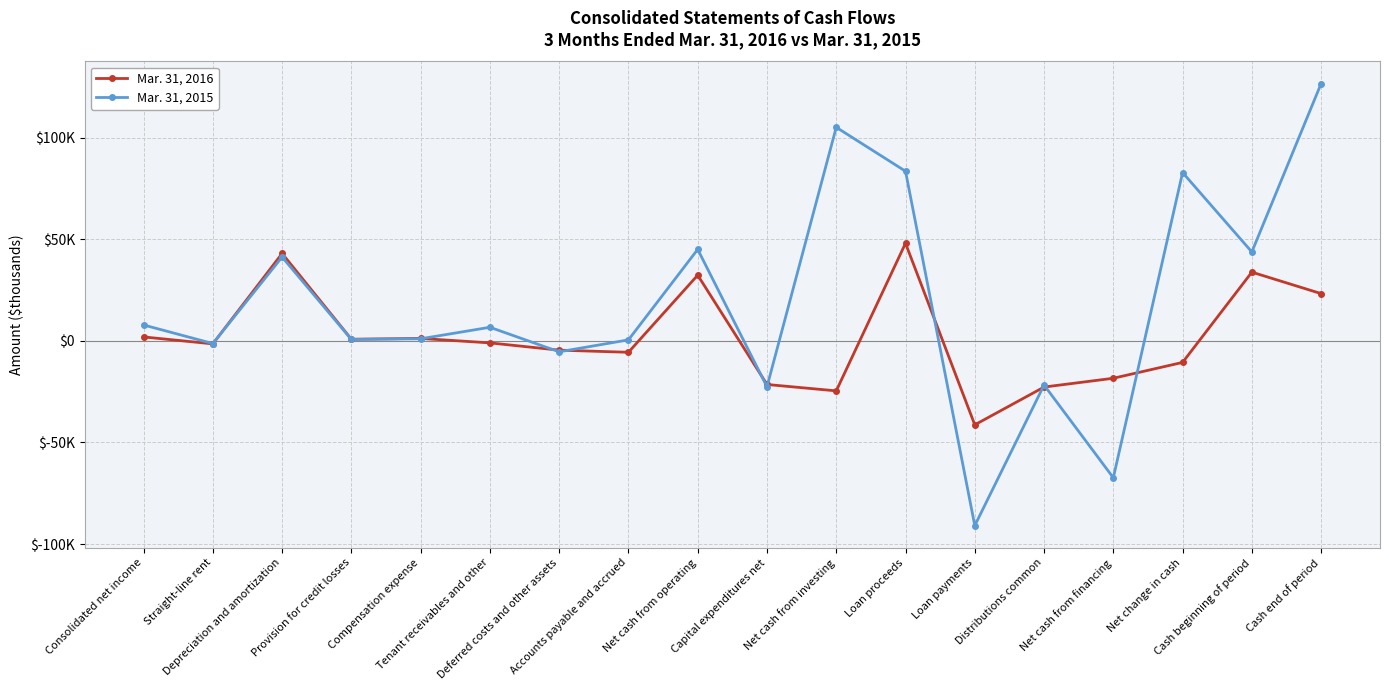

What is the difference between the maximum and second lowest values in the Mar. 31, 2016 series?

72685